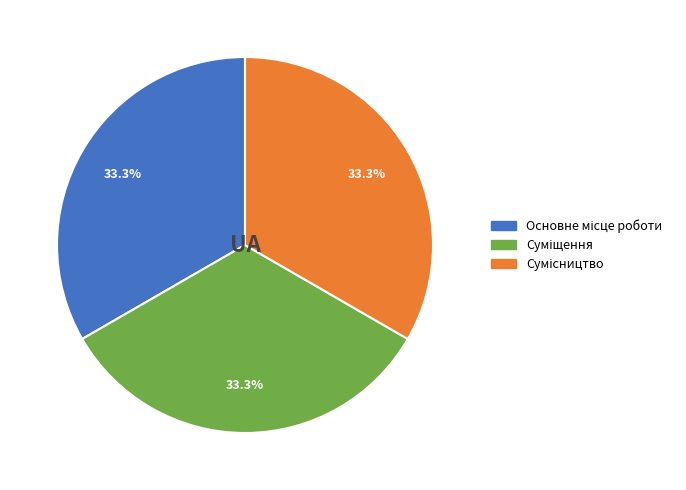

Does any single category account for the majority?

No